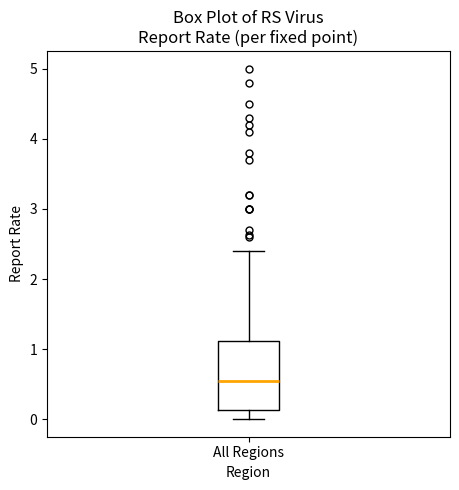

Read this box plot against the y-axis: the position of the median line, the range covered by the box, and the ends of both whiskers. The values are not printed on the chart, so give them approximately, as read against the axis.

median 0.5, box 0.1 to 1.1, whiskers 0.0 to 2.4